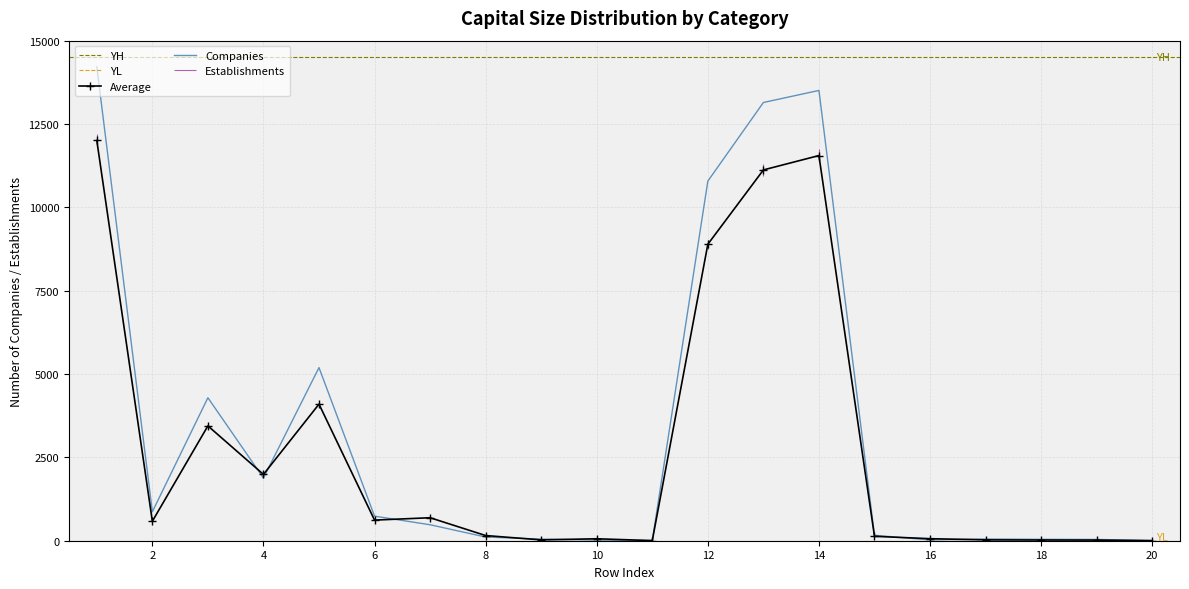

The Average series shows 43.2 at 20. True or false?

False